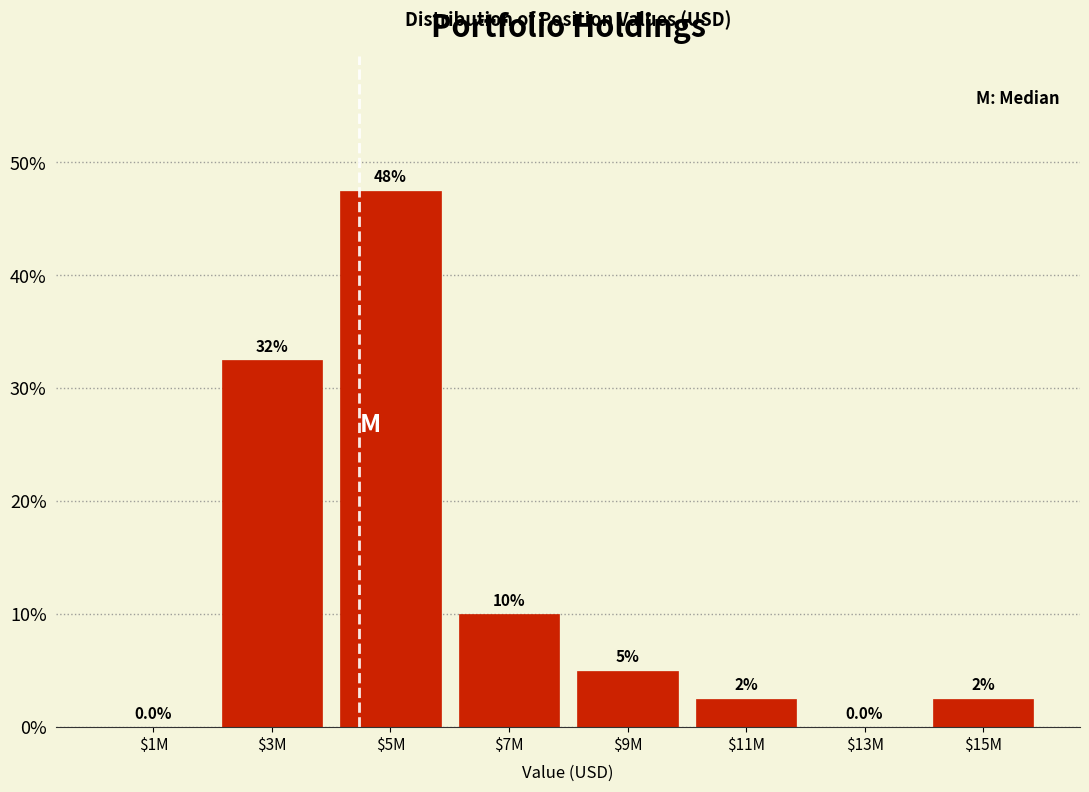

At which label is the value closest to 23?

$3M